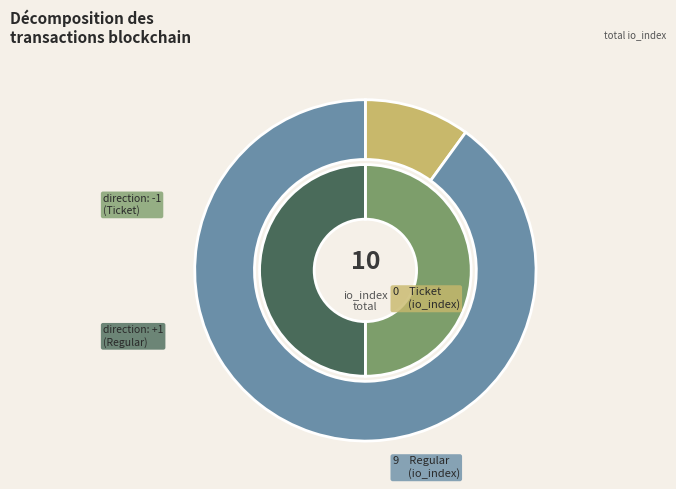

To the nearest percent, what is the combined percentage of Regular (1) and Ticket (-1)?

100%